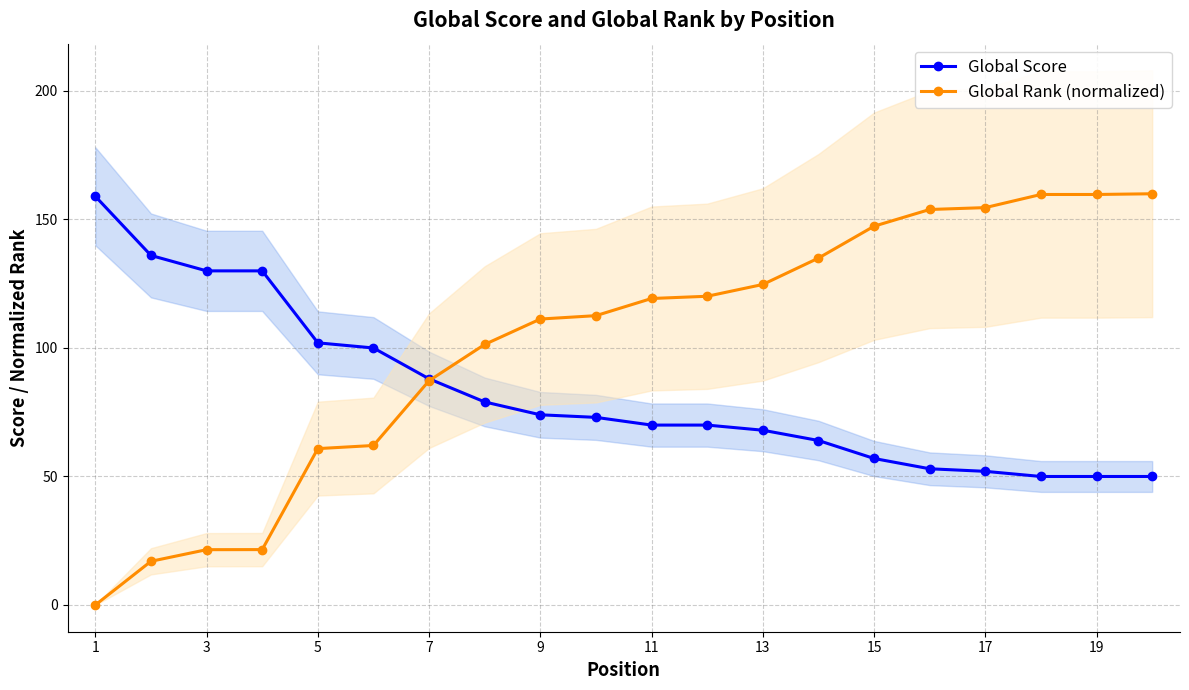

How many times do Global Rank (normalized) and Global Score cross each other?

1